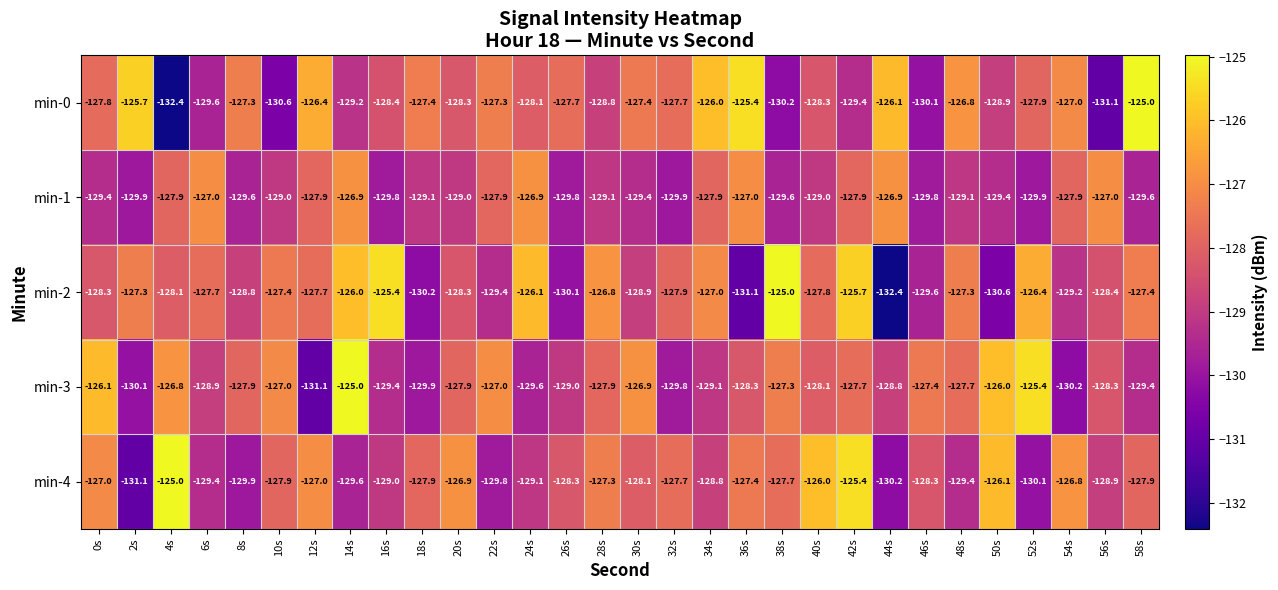

What is the total value across all series at 14s?

-636.7